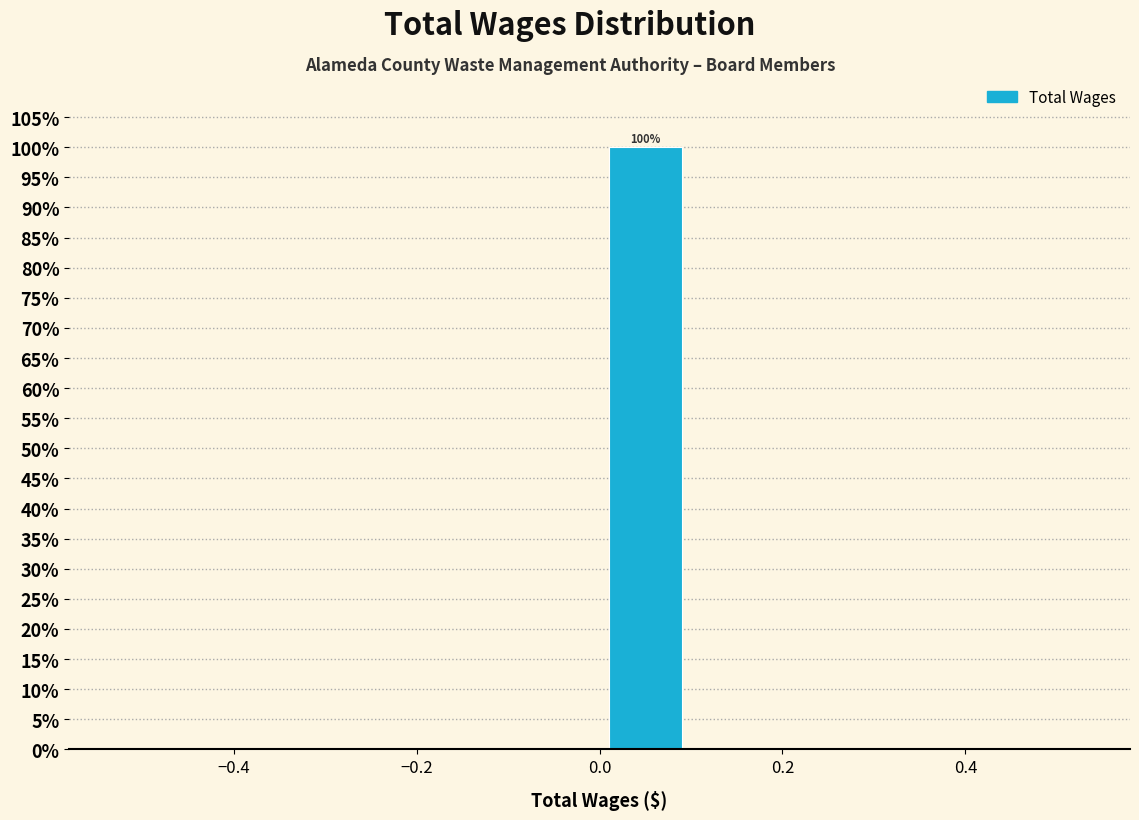

Which range on the x-axis has the tallest bar?

0.0 to 0.1